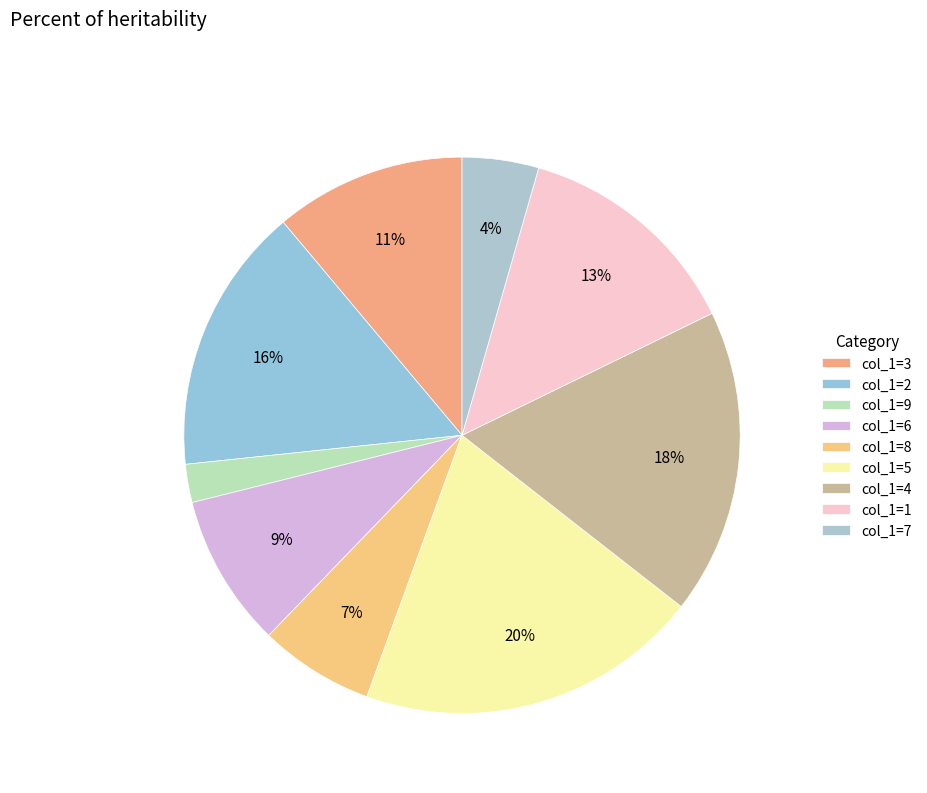

How many slices are in this pie chart?

9